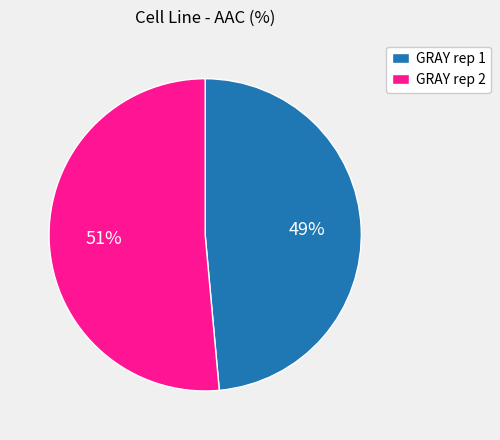

Which slice is the largest?

GRAY rep 2